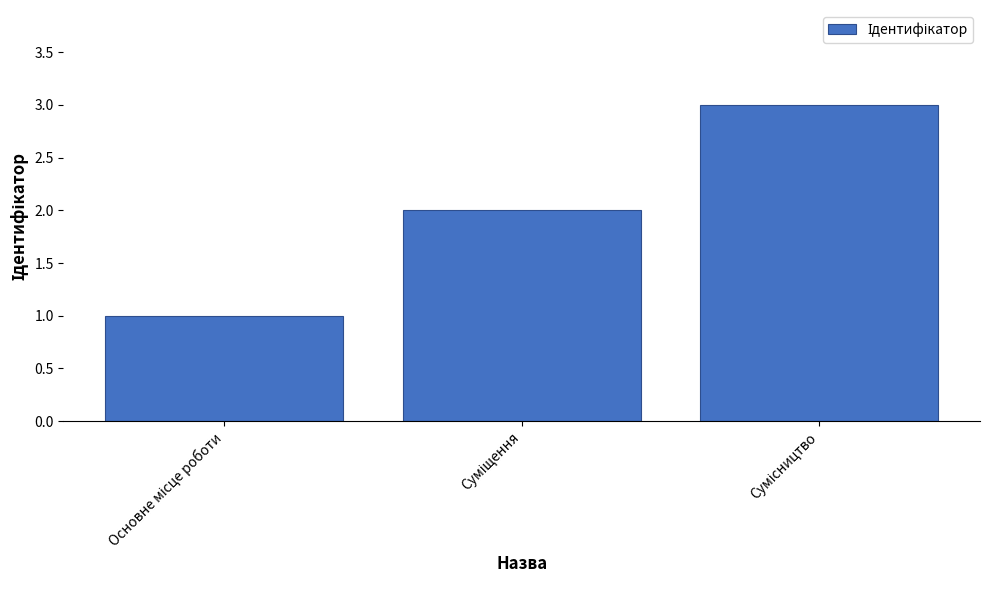

What is the difference between the maximum and minimum values?

2